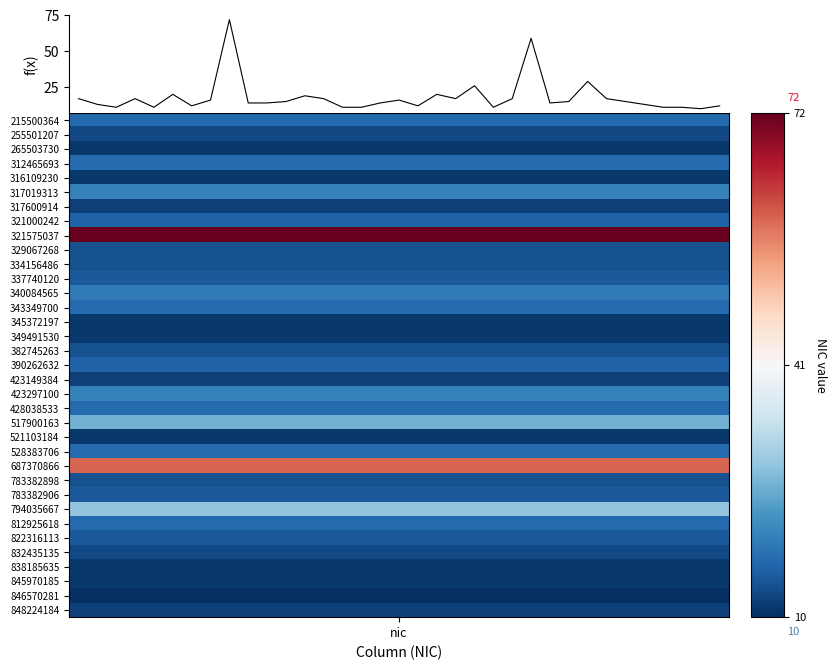

Count the number of data series in this chart.

1